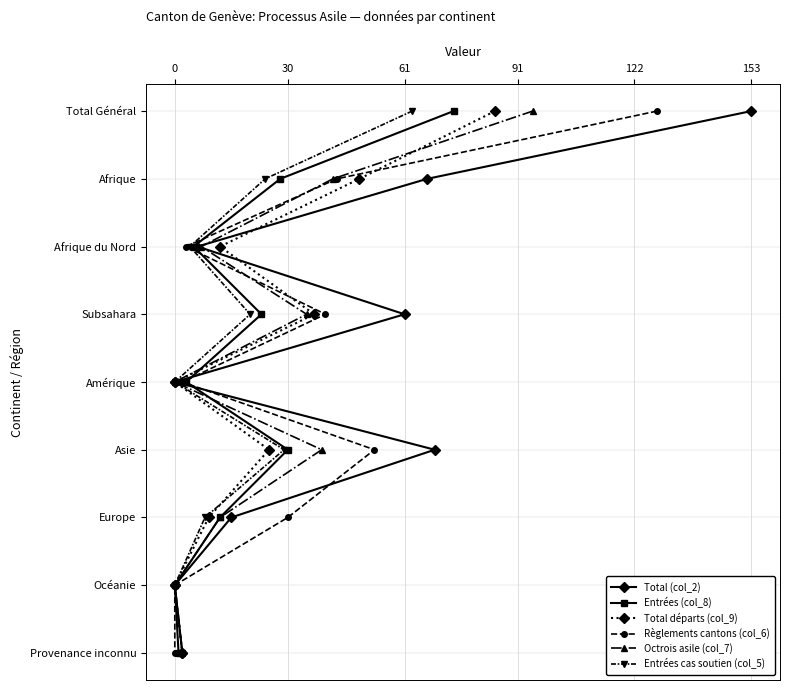

Which series has the largest range (max minus min)?

Total (col_2)